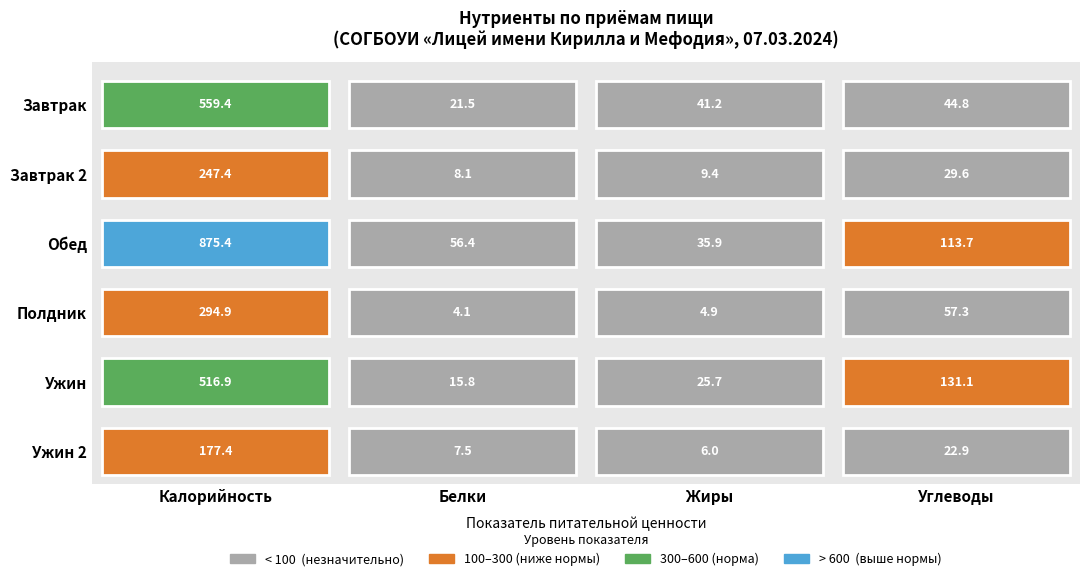

Which series has the largest range (max minus min)?

Обед